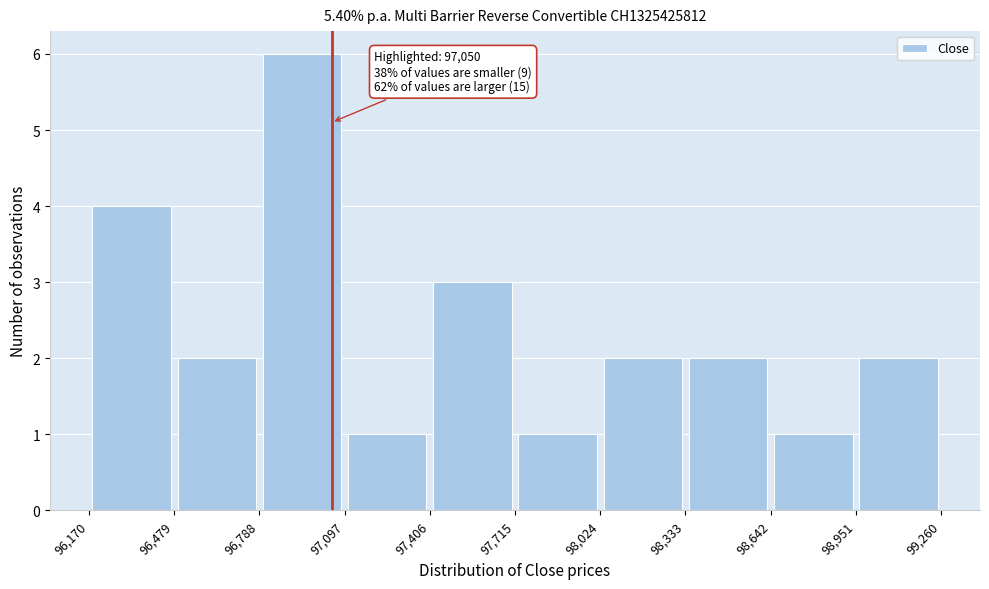

Over which range of the x-axis is the bar tallest?

96,788 to 97,097